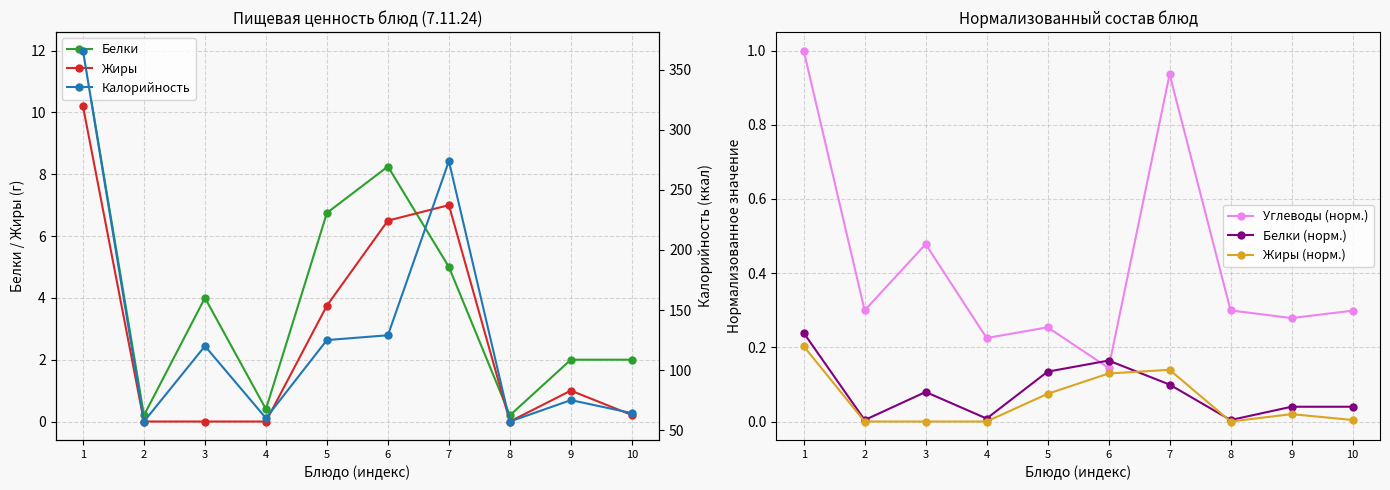

Is the value of Углеводы (норм.) at 8 greater than the value of Жиры (норм.) at 1?

Yes